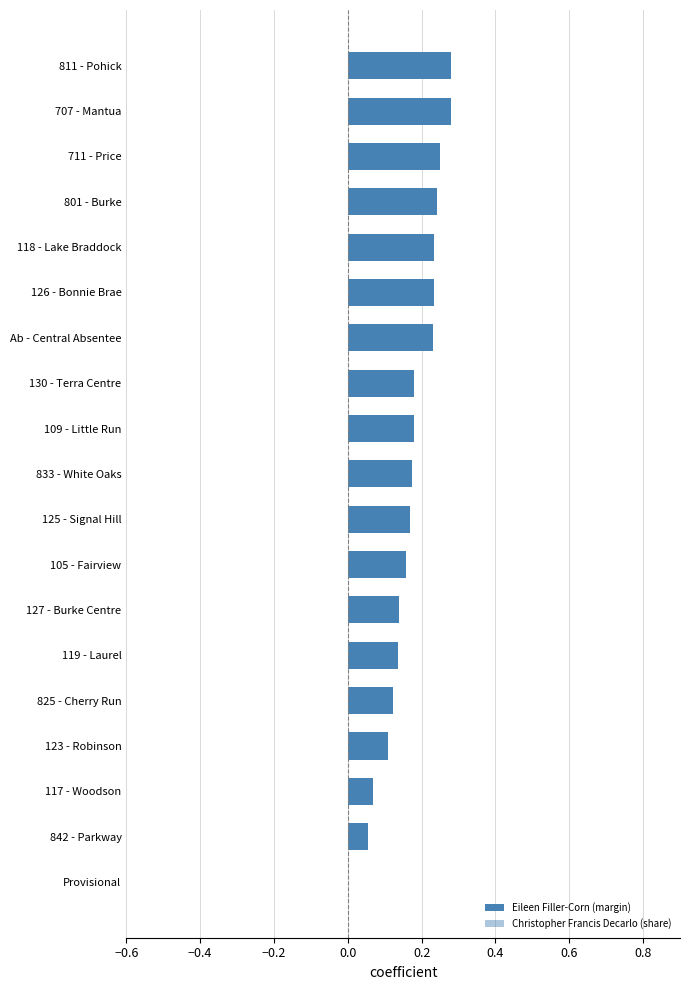

Which series has the widest spread of values?

Eileen Filler-Corn (margin)